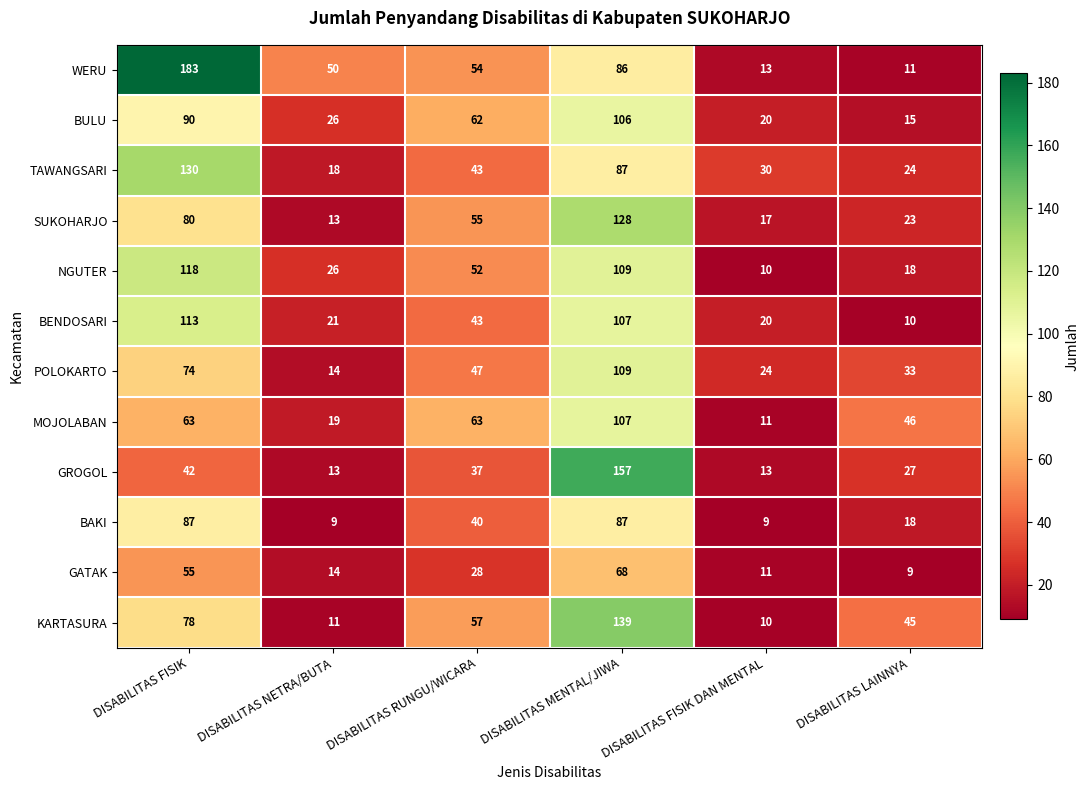

What is the sum of the TAWANGSARI values at DISABILITAS LAINNYA and DISABILITAS FISIK DAN MENTAL?

54